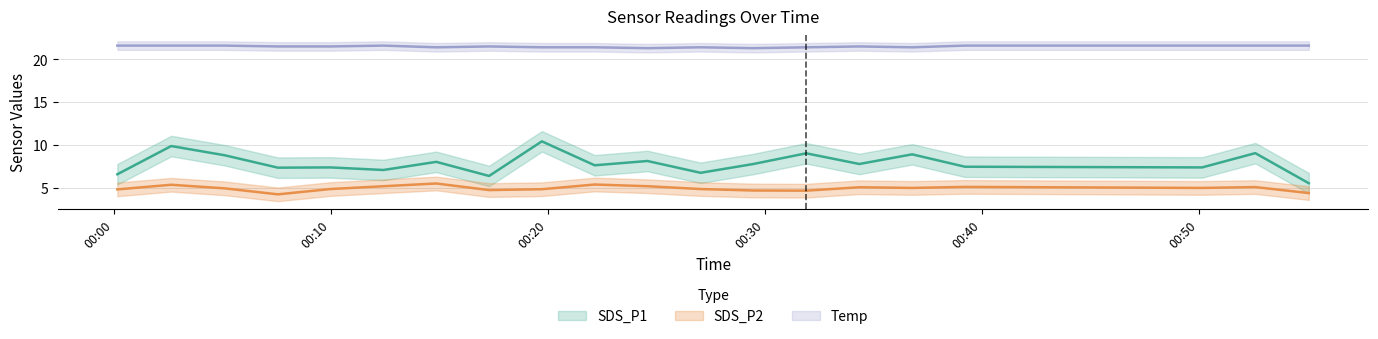

Which category has the lowest value across all series?

2023/01/29 00:07:33